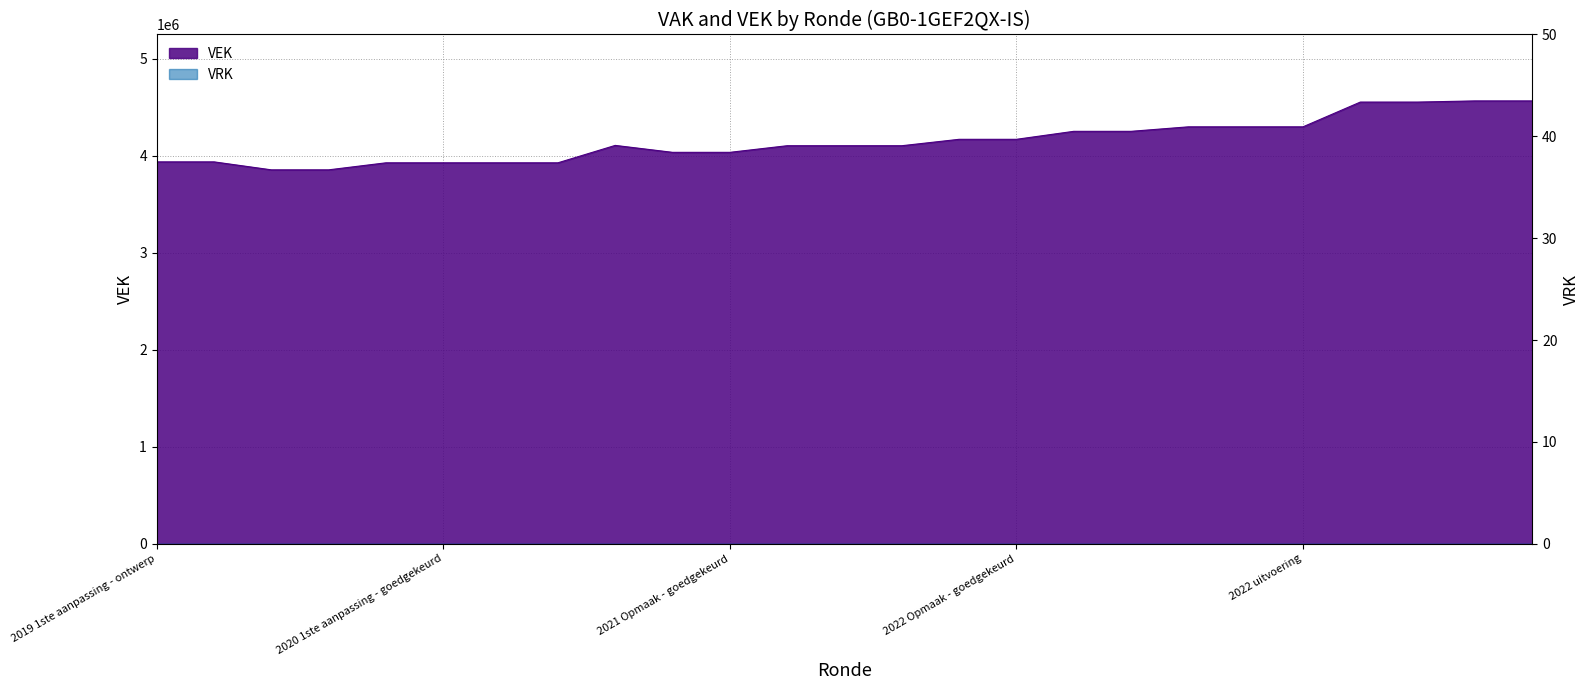

Reading left to right, list all the values displayed in this chart.

3938296	3938296	3856087	3856087	3928581	3928581	3928581	3928581	4108109	4036603	4036603	4104812	4104812	4104812	4170928	4170928	4253237	4253237	4299596	4299596	4299596	4554894	4554894	4566879	4566879